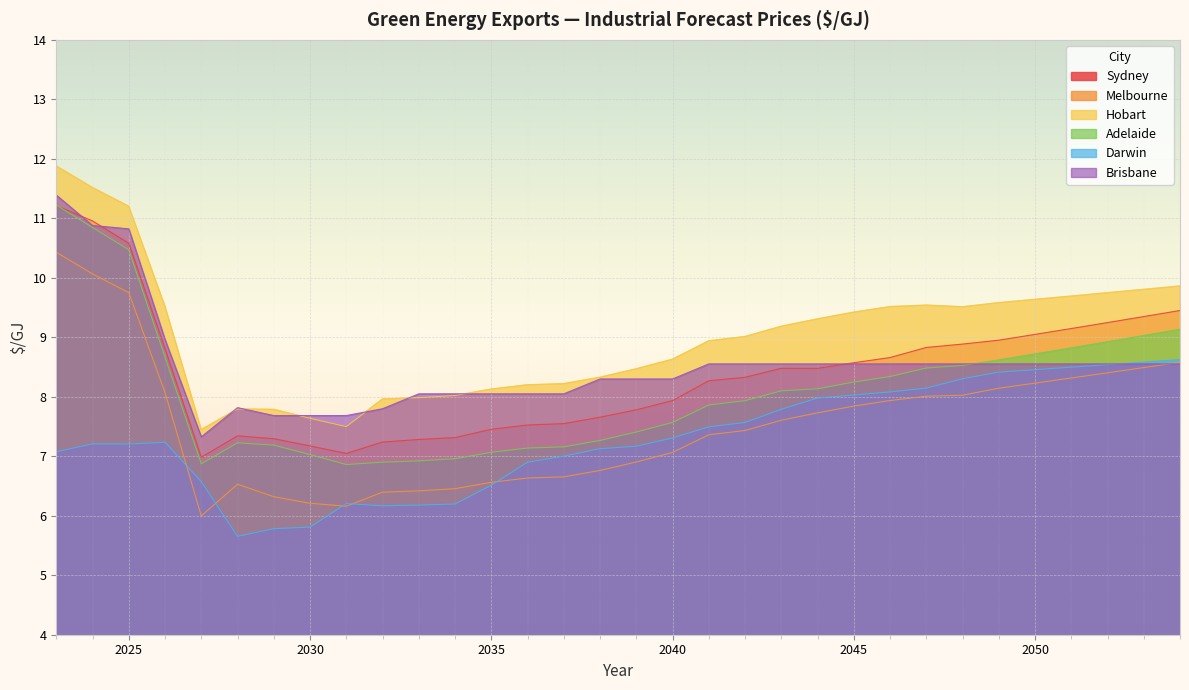

At which category is the sum across all series the highest?

2023